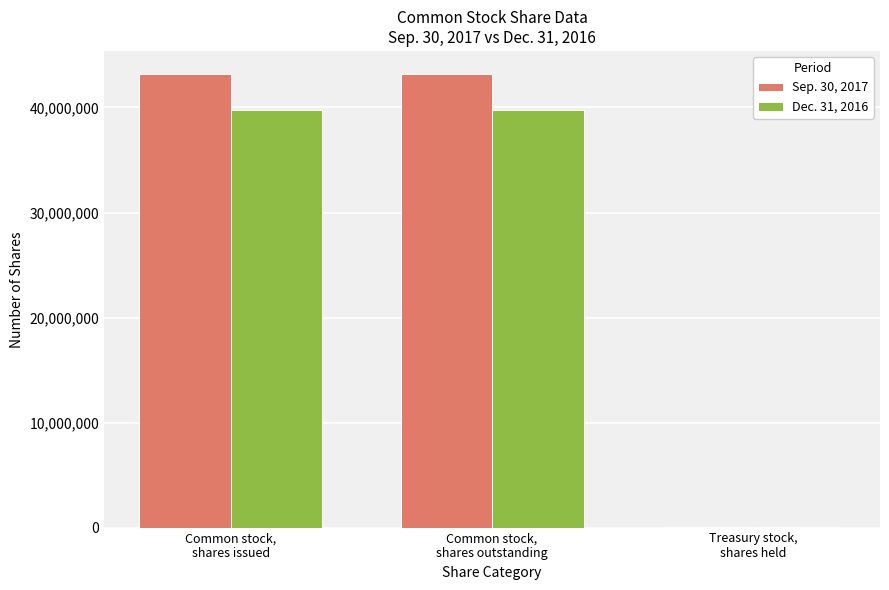

What is the greatest value displayed?

43222932